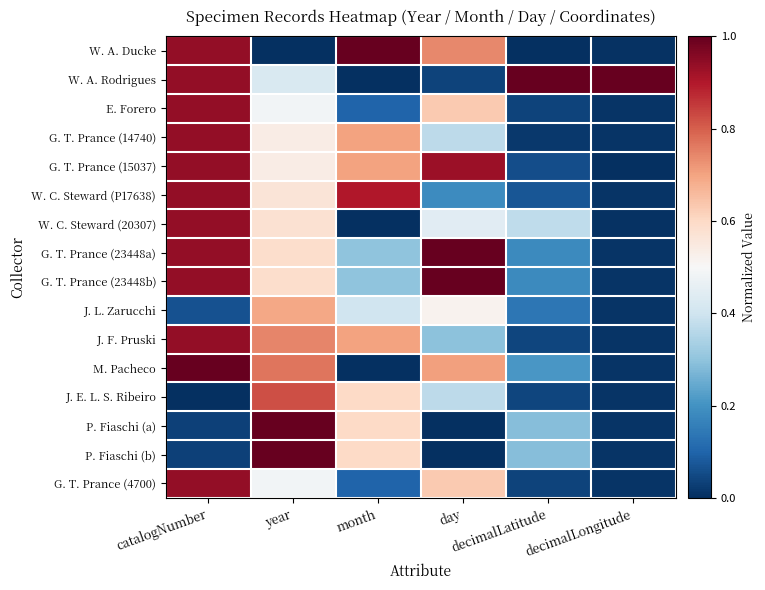

List the series in order of their peak value, lowest first.

J. L. Zarucchi, J. E. L. S. Ribeiro, E. Forero, G. T. Prance (15037), G. T. Prance (14740), W. C. Steward (20307), W. C. Steward (P17638), G. T. Prance (4700), J. F. Pruski, W. A. Ducke, W. A. Rodrigues, G. T. Prance (23448a), G. T. Prance (23448b), M. Pacheco, P. Fiaschi (a), P. Fiaschi (b)